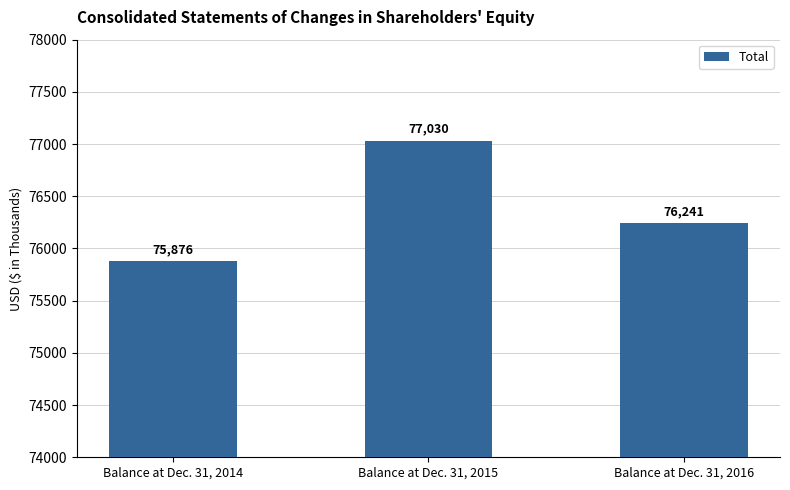

Between Balance at Dec. 31, 2014 and Balance at Dec. 31, 2016, which is larger?

Balance at Dec. 31, 2016